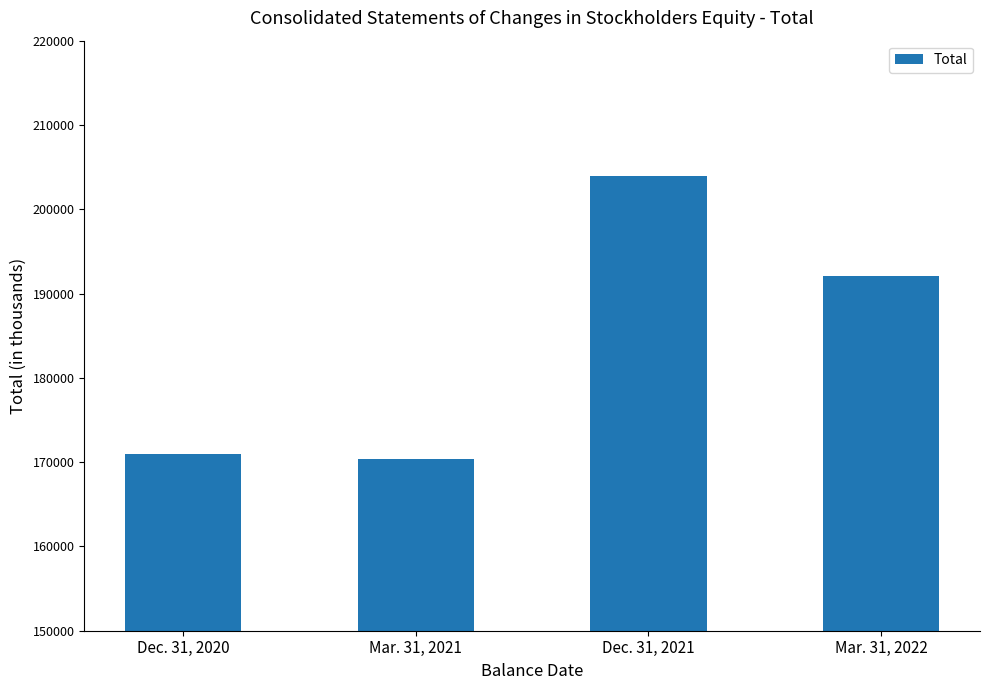

What is the maximum value shown in the chart?

203897